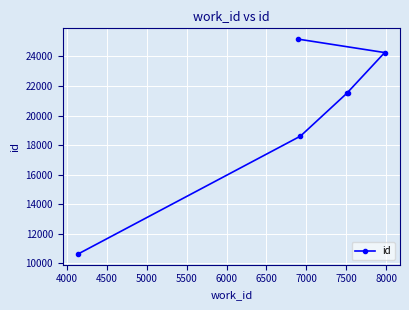

What is the difference between the second highest and second lowest values?

5656